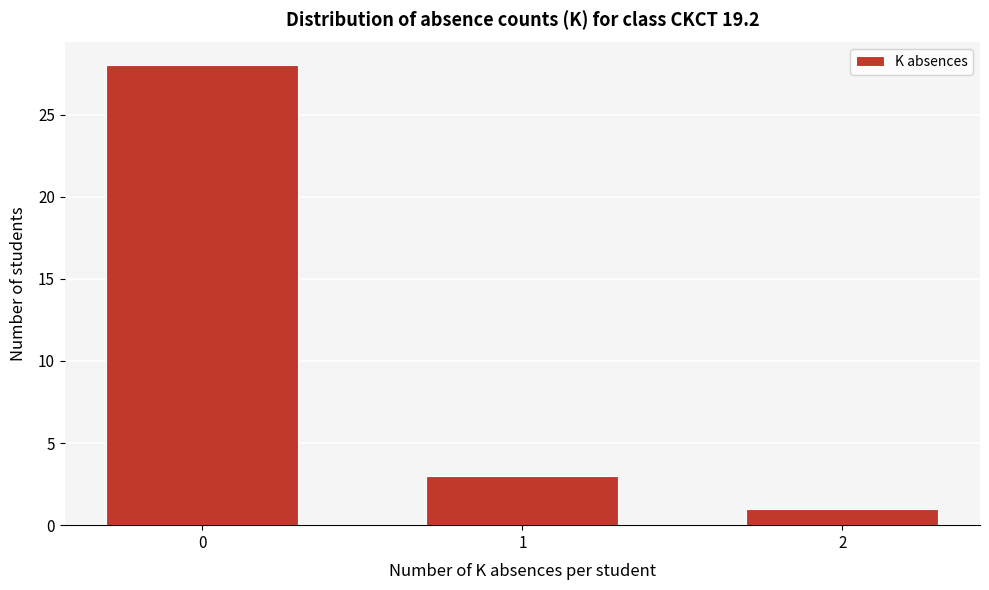

Reading left to right, what are all the values shown in this chart?

28	3	1